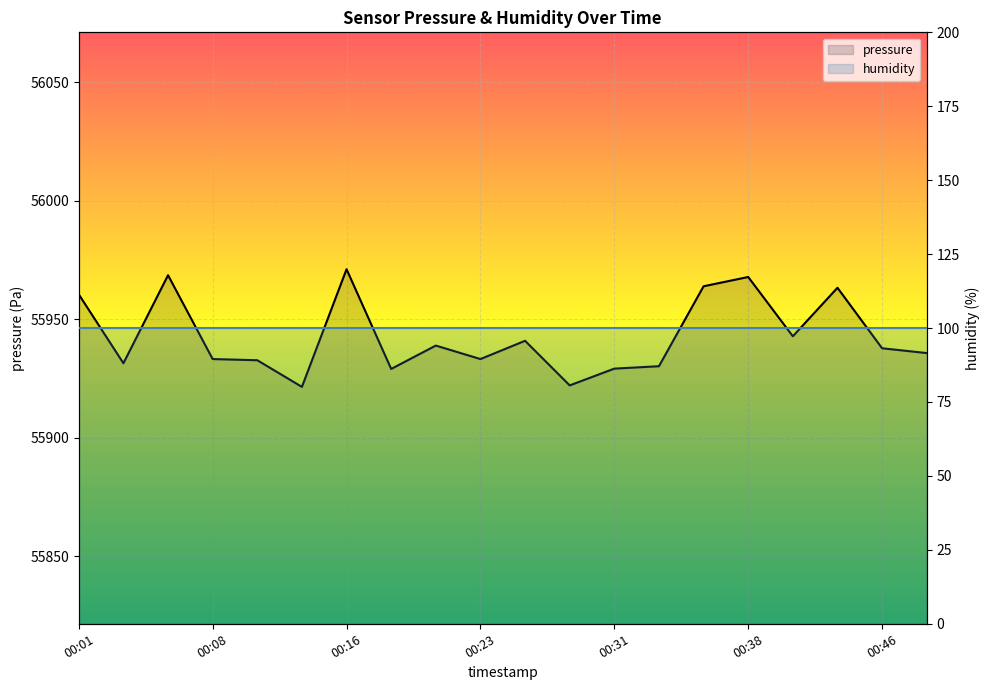

The value at 00:01 is 55960.5. True or false?

True